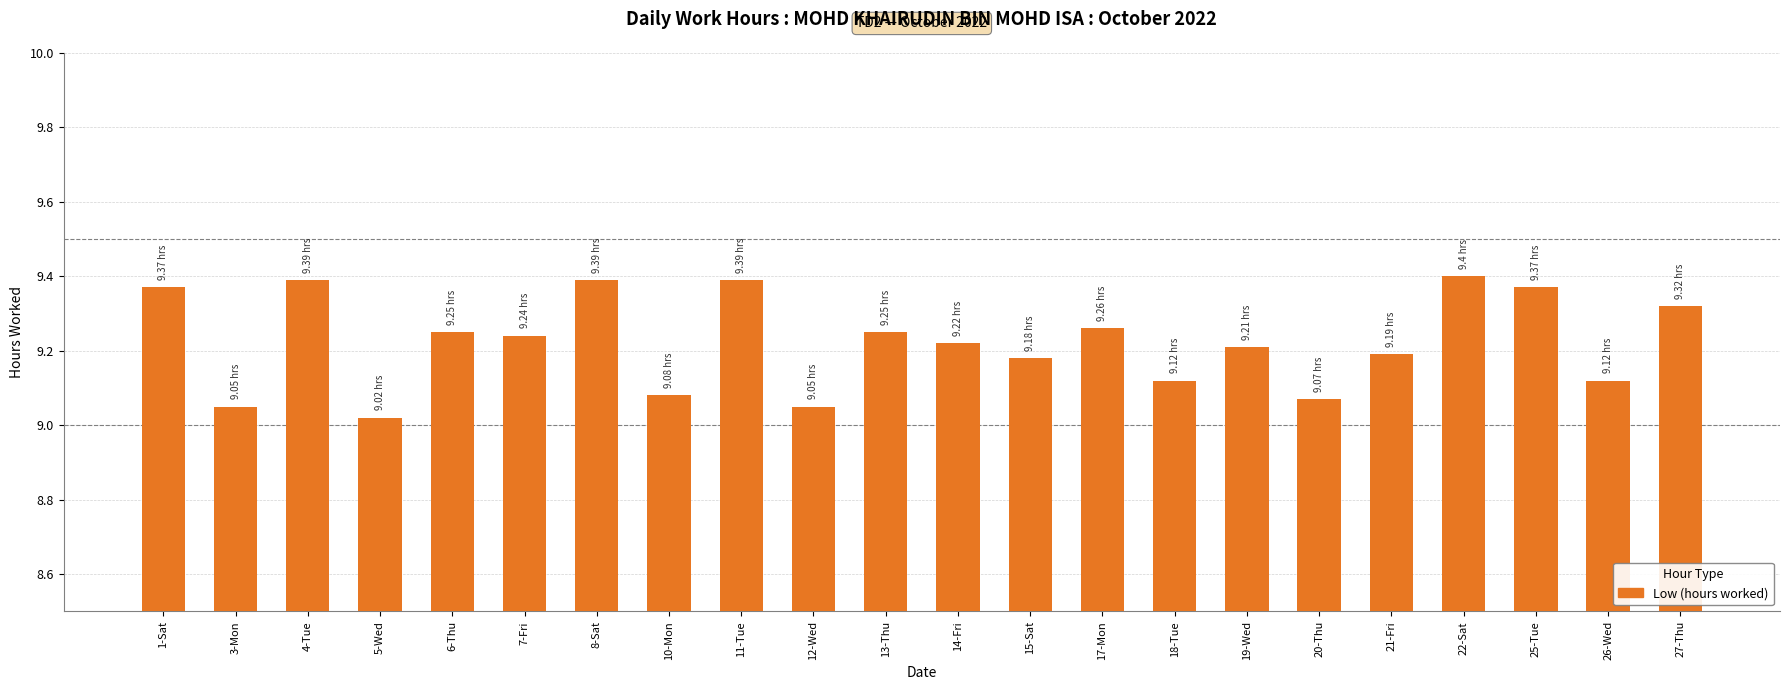

What is the difference between the maximum and minimum values?

0.4